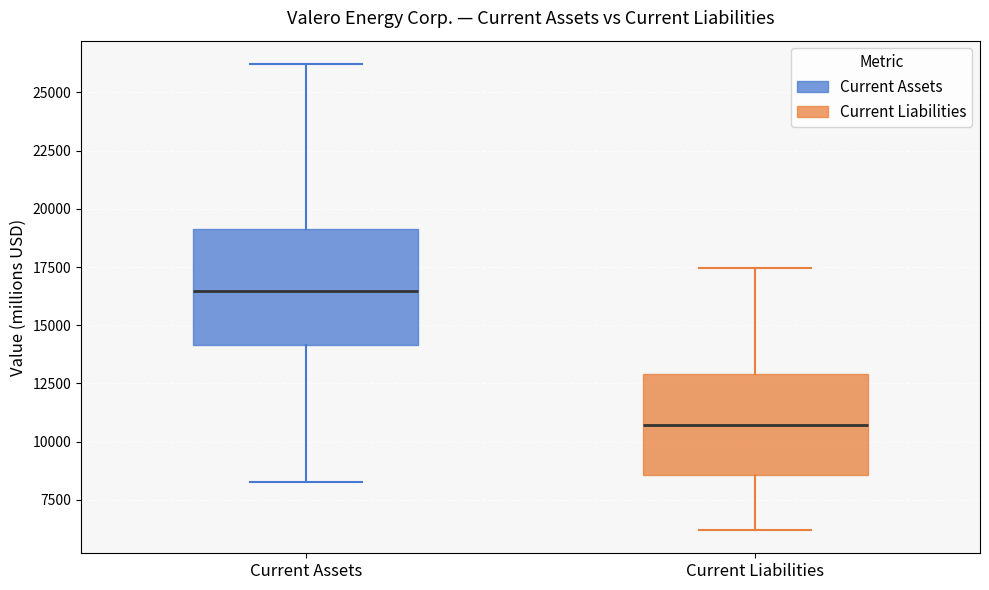

Where is the lower edge of the box for Current Liabilities on the y-axis? The values are not printed on the chart, so give them approximately, as read against the axis.

8500